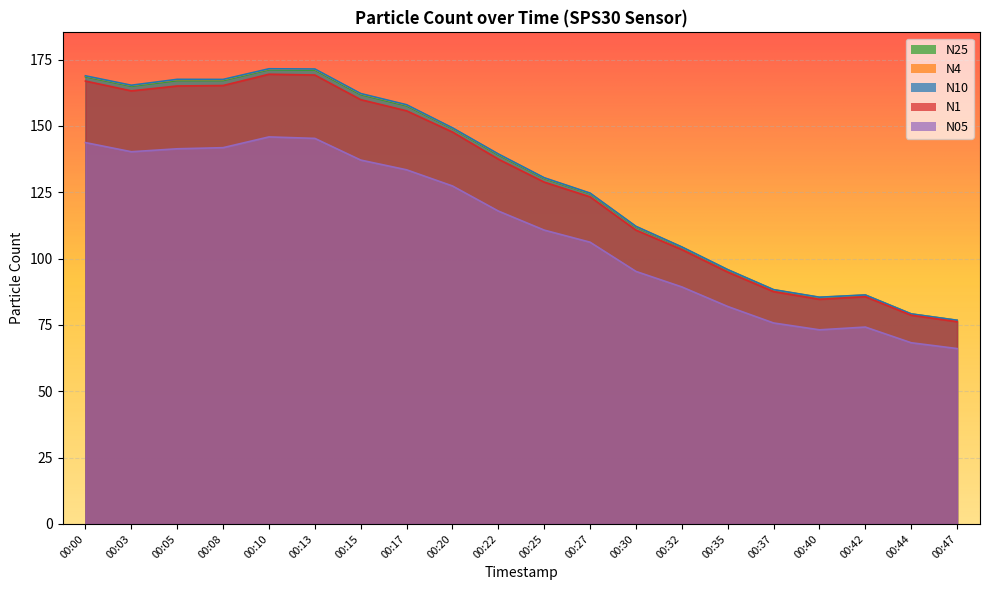

Which series has the widest spread of values?

N10